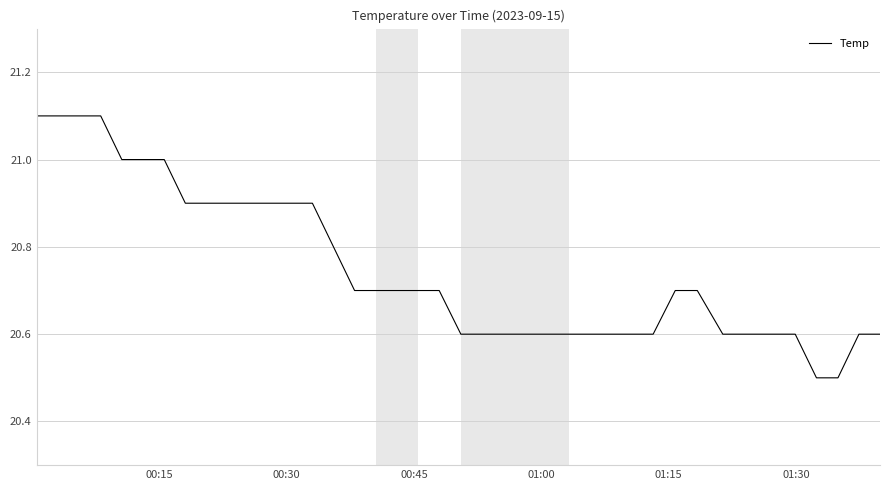

What is the difference between the maximum and minimum values?

0.6